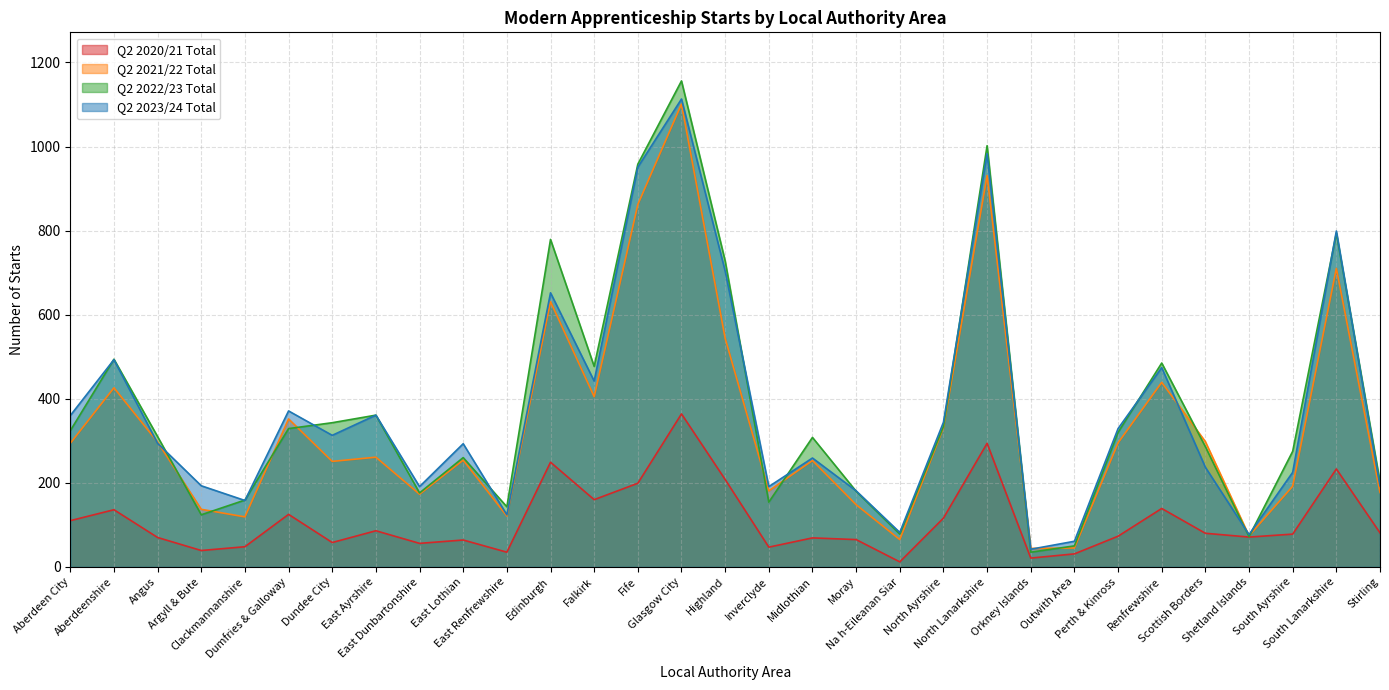

In Q2 2022/23 Total, how many points are higher than both neighbors (excluding endpoints)?

9